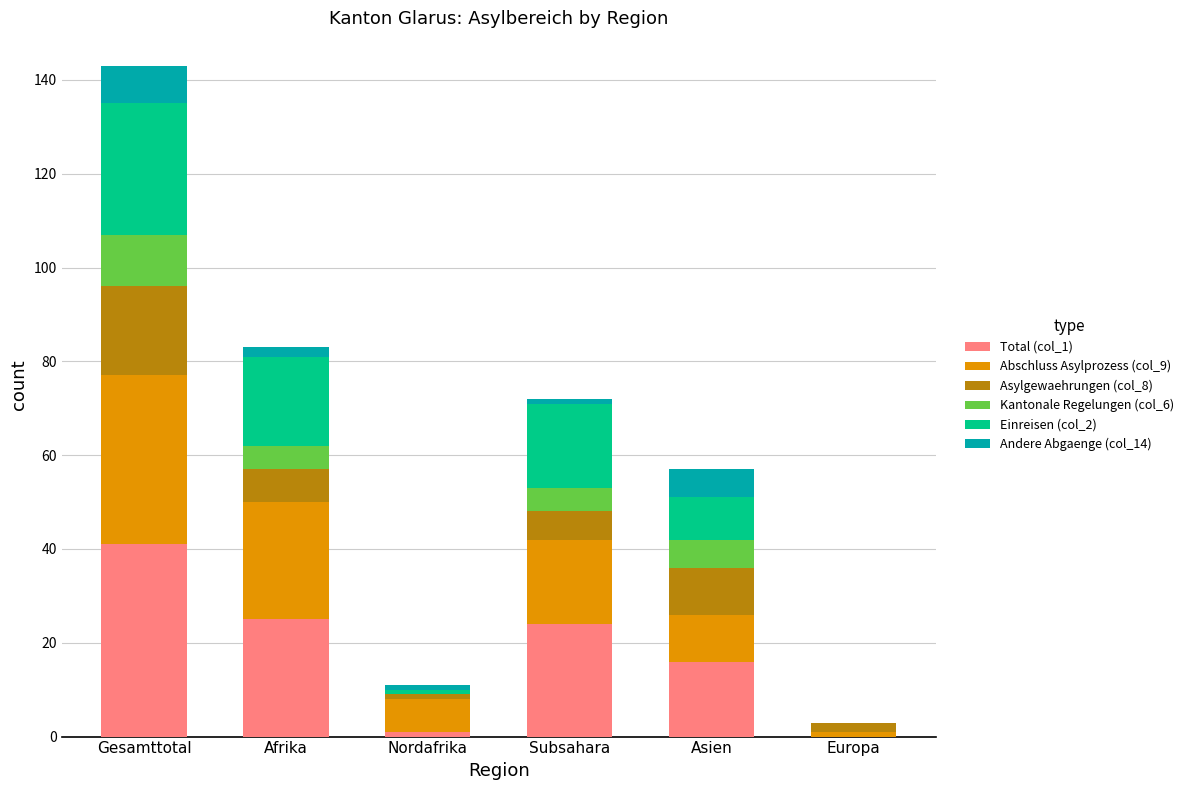

At which label does Total (col_1) reach its peak?

Gesamttotal